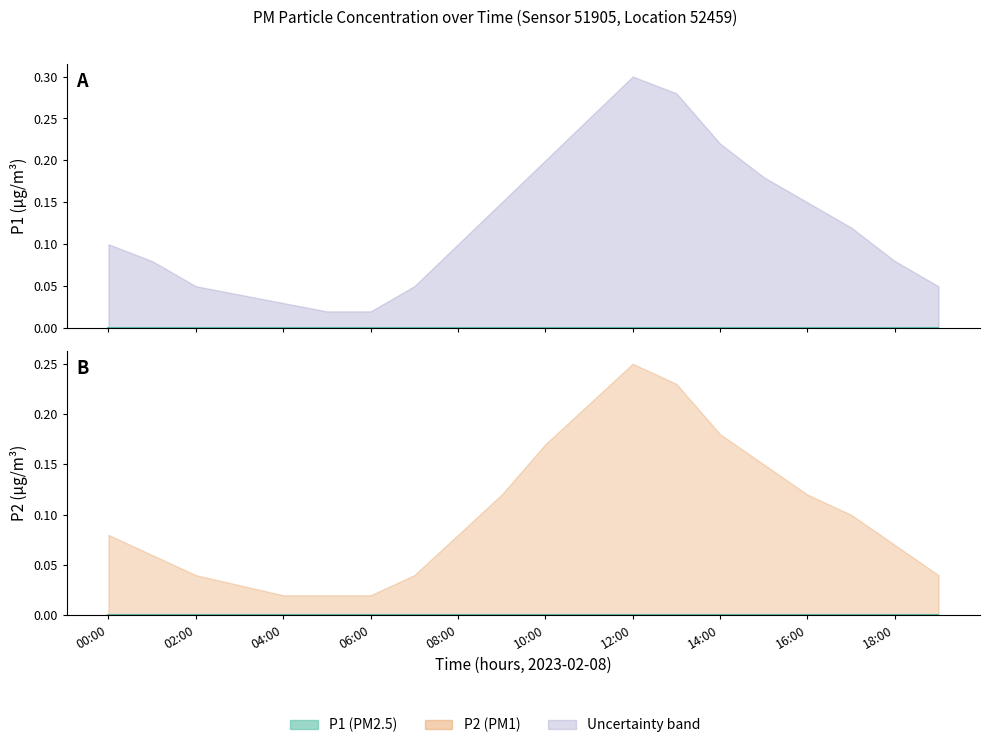

Rank the categories by P1_upper value from lowest to highest.

05:00, 06:00, 04:00, 03:00, 02:00, 07:00, 19:00, 01:00, 18:00, 00:00, 08:00, 17:00, 09:00, 16:00, 15:00, 10:00, 14:00, 11:00, 13:00, 12:00